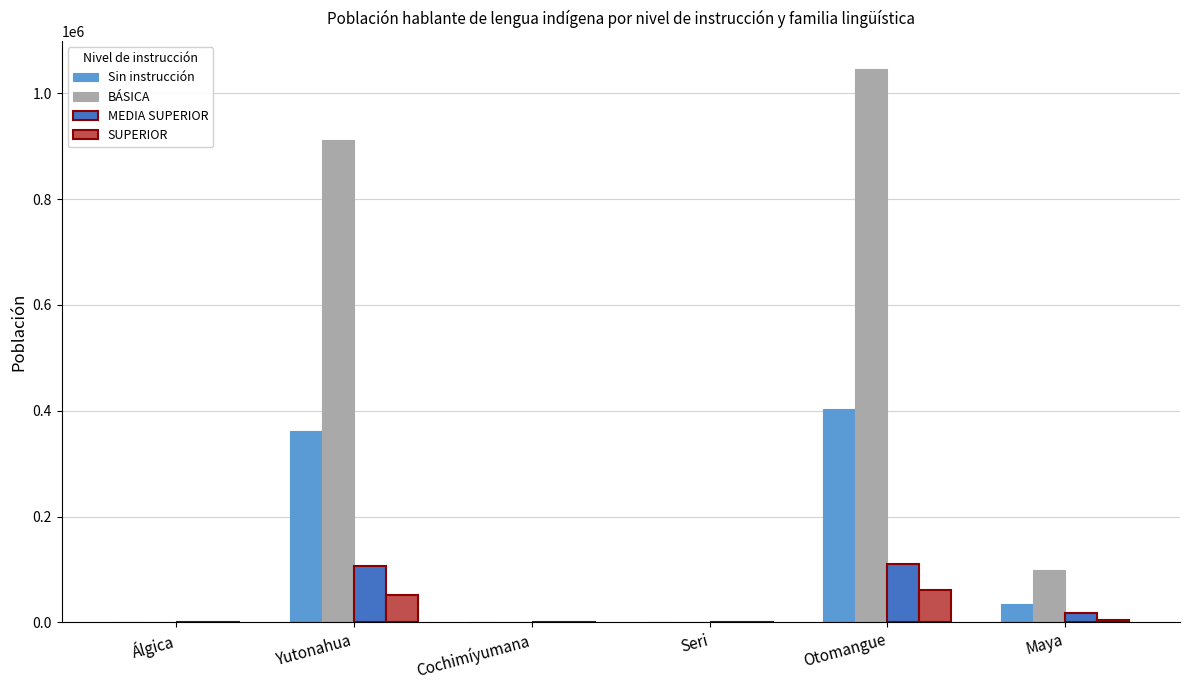

Which label corresponds to the largest value in the chart?

Otomangue